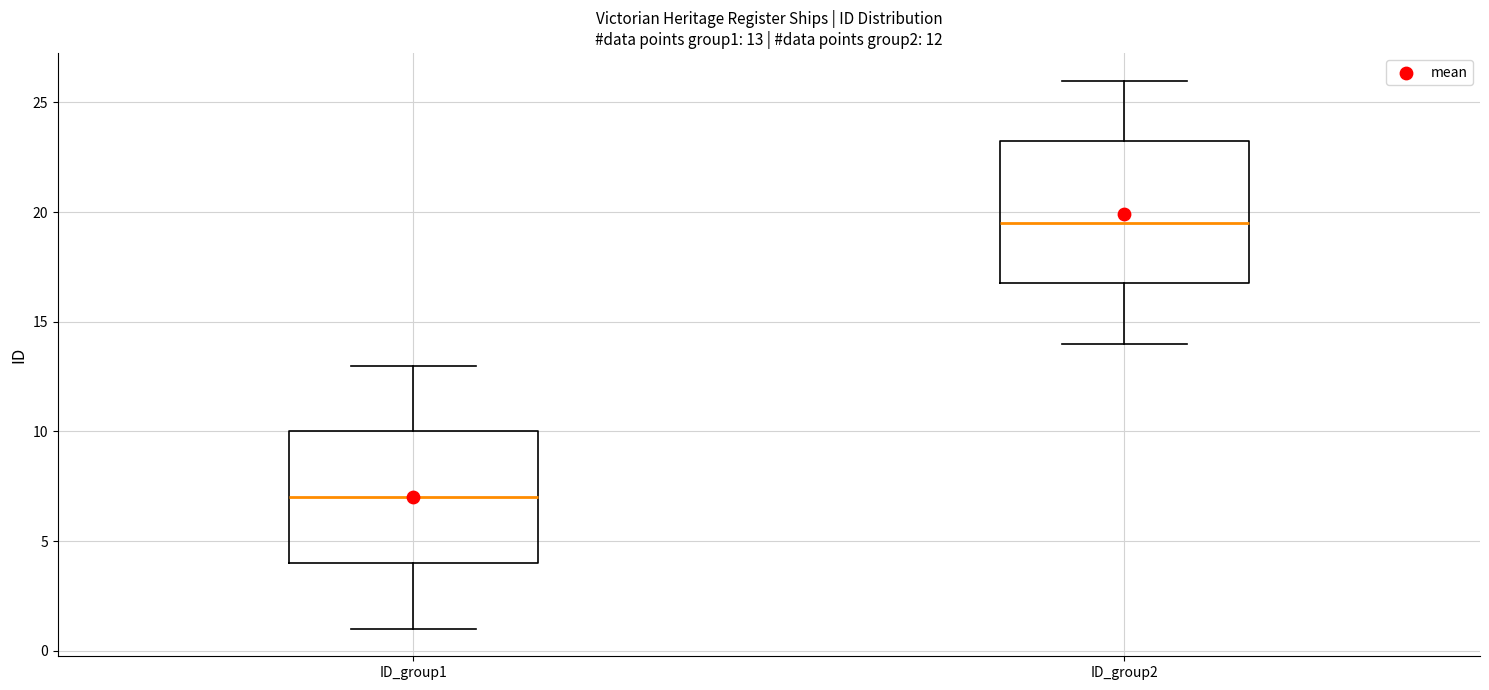

Which box's median line is the lowest?

ID_group1